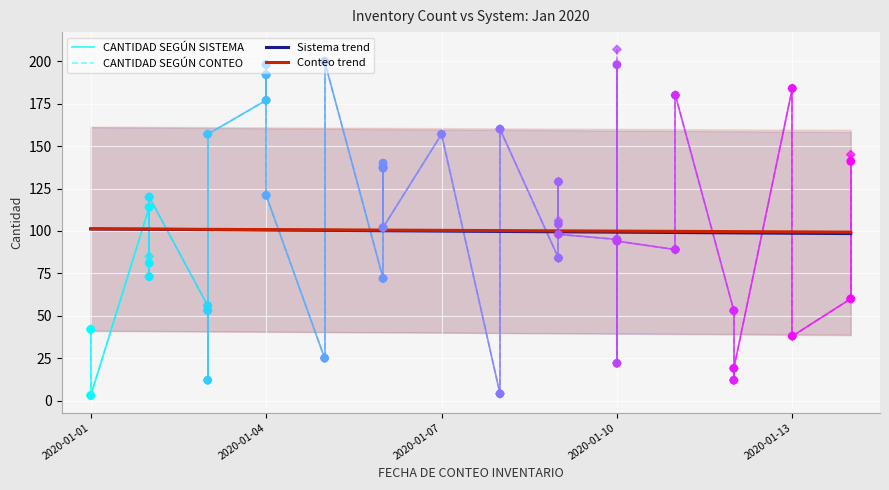

Which series reaches the maximum Y coordinate?

CANTIDAD SEGÚN CONTEO